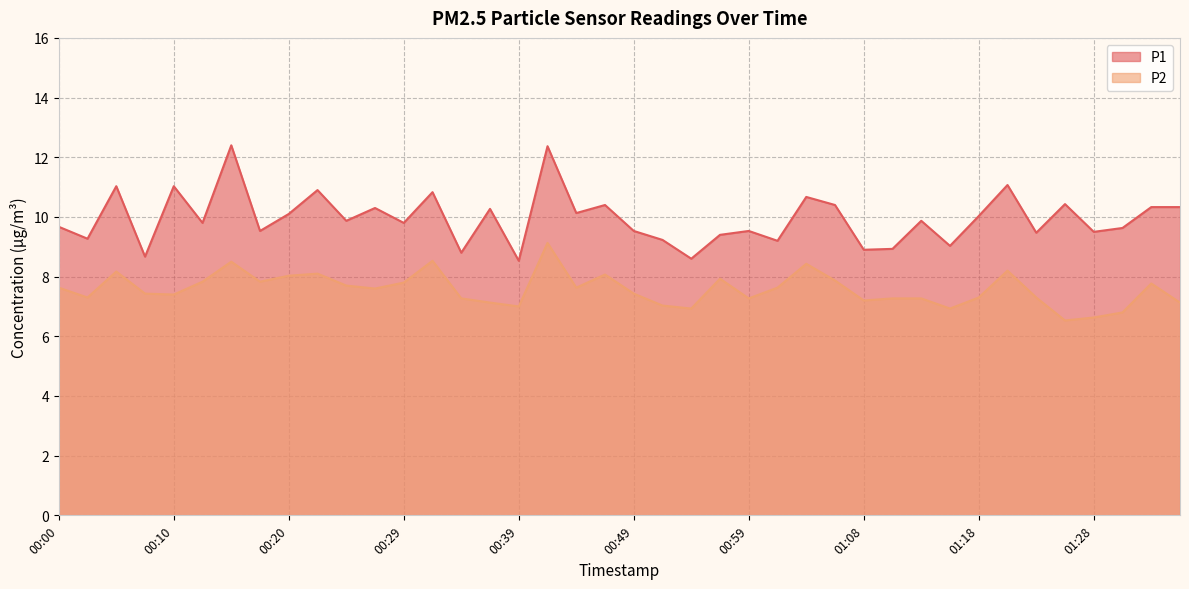

Does the chart have visible grid lines?

Yes